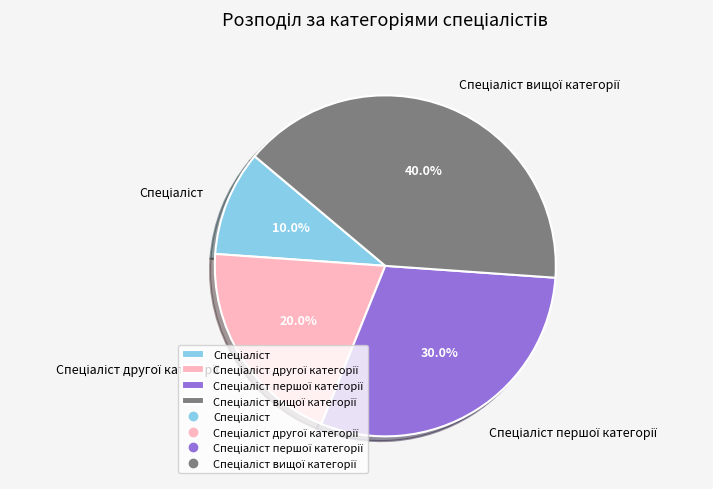

Is there a majority slice in this chart?

No